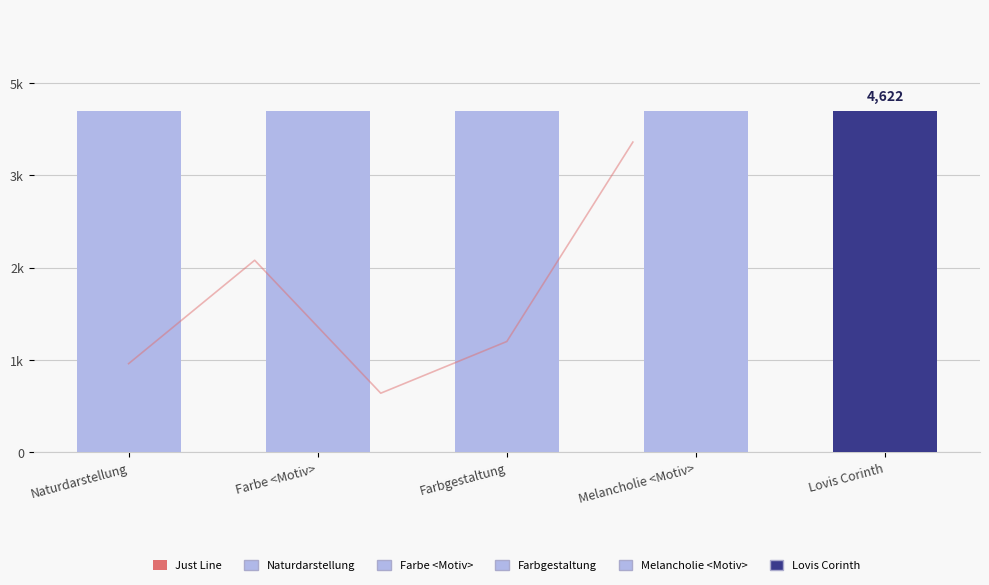

Rank the categories by value from lowest to highest.

Farbgestaltung, Naturdarstellung, Melancholie <Motiv>, Farbe <Motiv>, Lovis Corinth